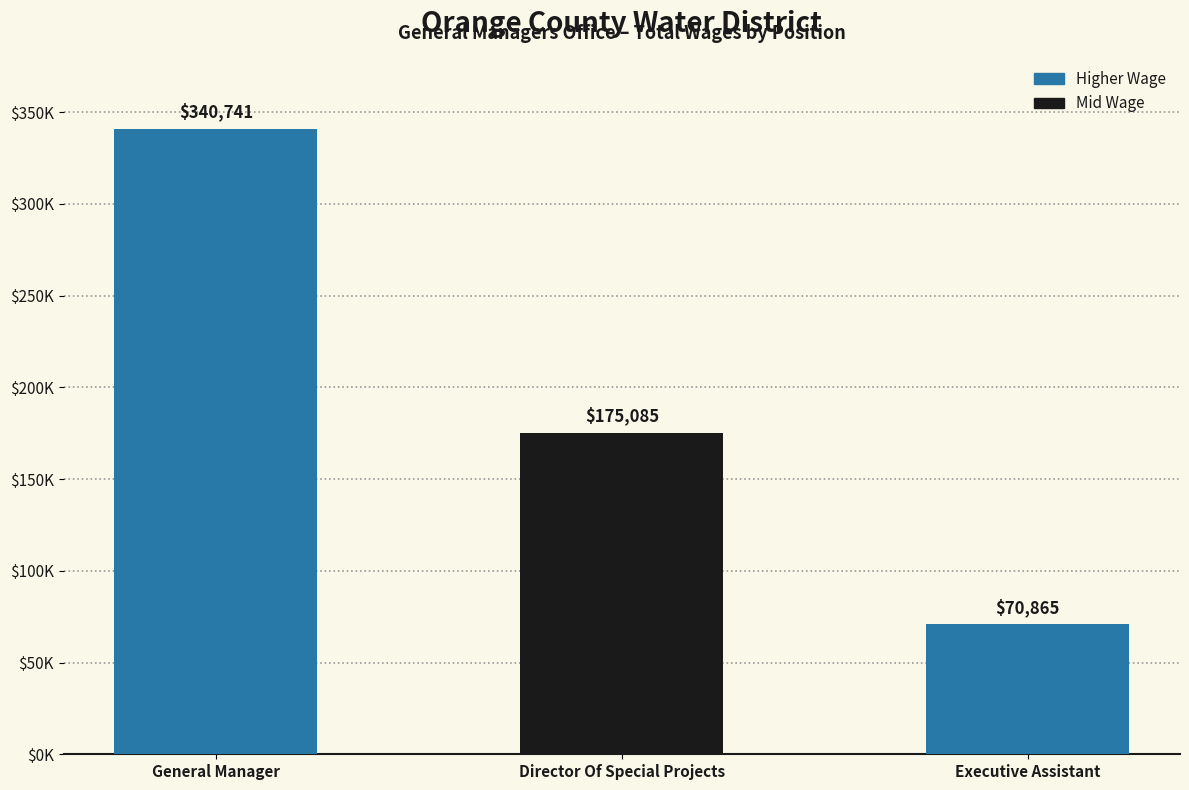

Between General Manager and Executive Assistant, which is larger?

General Manager